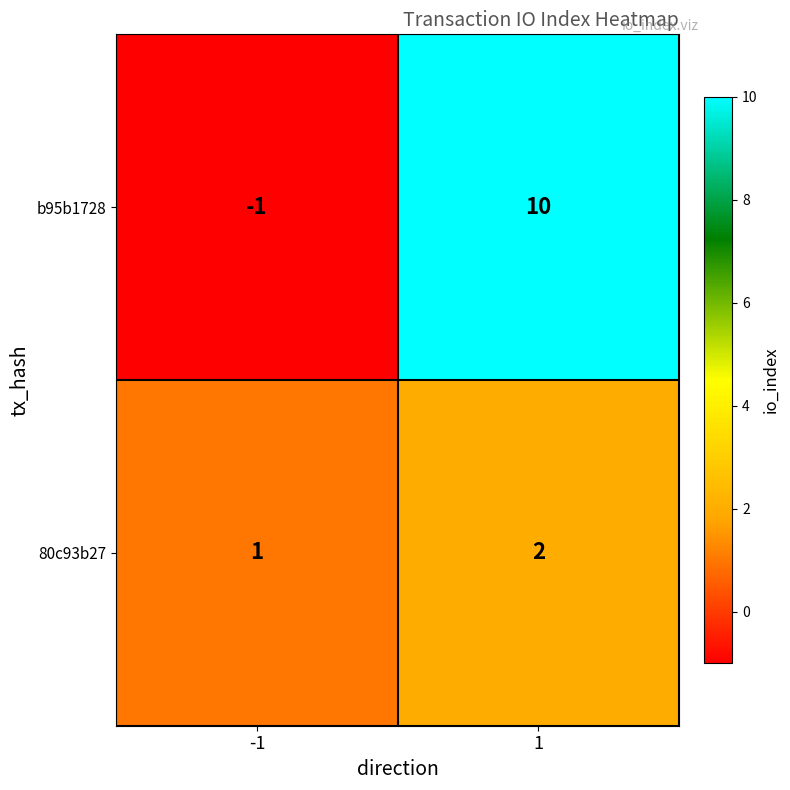

What is the greatest value displayed?

10